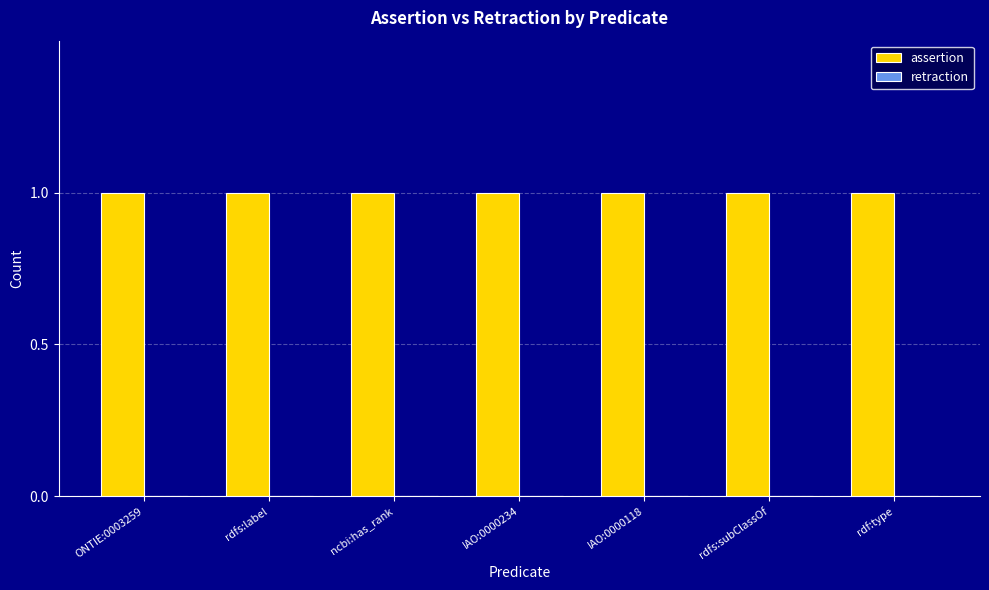

How many distinct data groups are displayed?

2